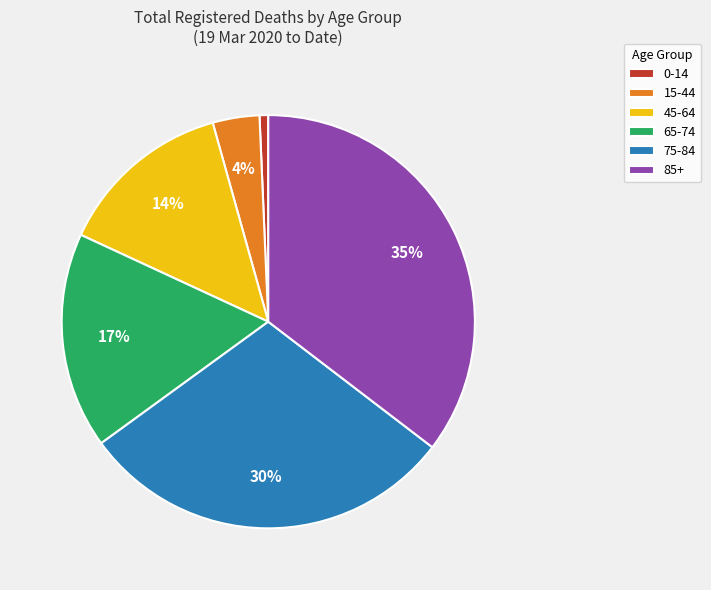

What percentage is the 0-14 slice, to the nearest percent?

1%